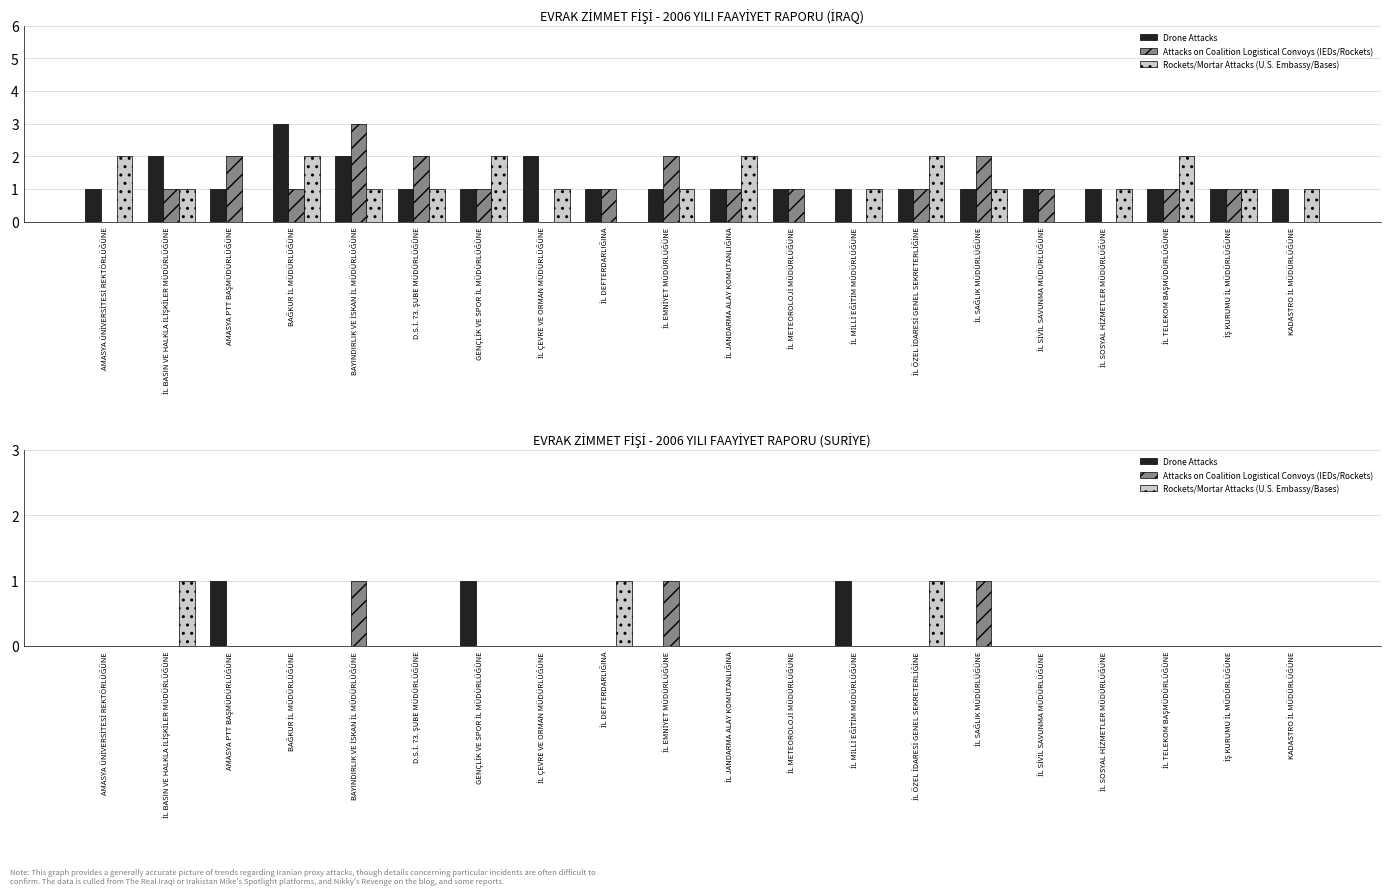

Between İL BASIN VE HALKLA İLİŞKİLER MÜDÜRLÜĞÜNE and BAĞKUR İL MÜDÜRLÜĞÜNE, which series saw the biggest shift?

Rockets/Mortar Attacks (U.S. Embassy/Bases)